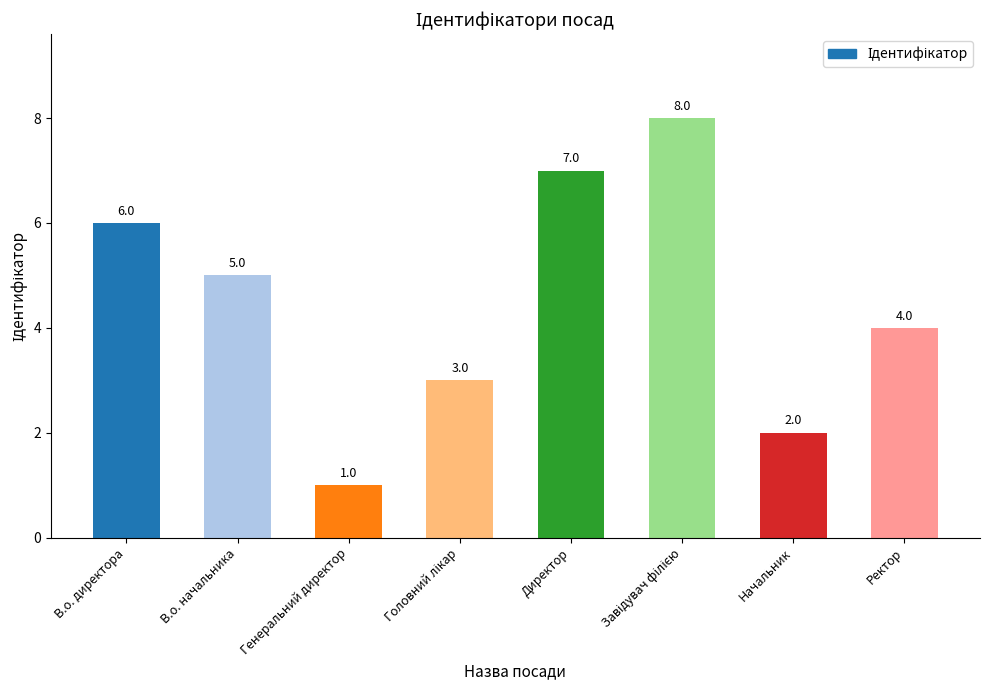

Count the values in the range 3 to 7.

5